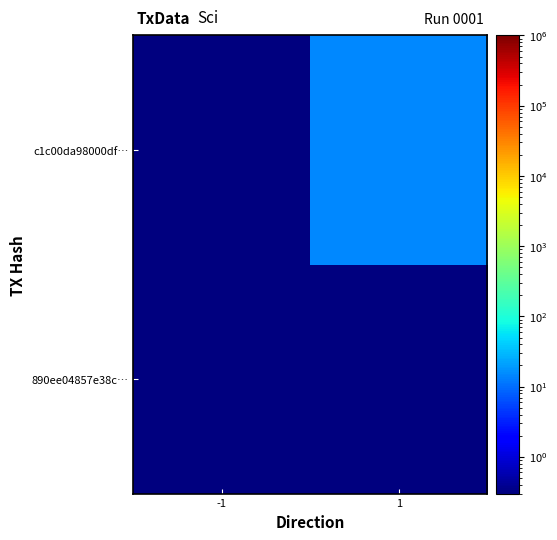

Reading left to right, list all the values displayed in this chart.

890ee04857e38c…: -1=0.1	1=0.1
c1c00da98000df…: -1=0.1	1=15.0